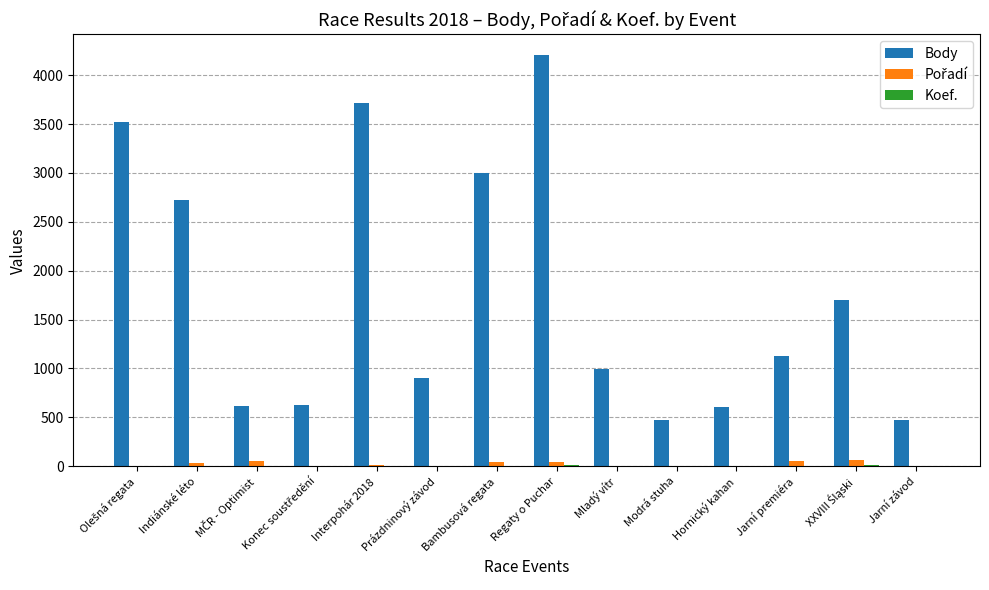

The value of Body at Modrá stuha is 469. True or false?

True